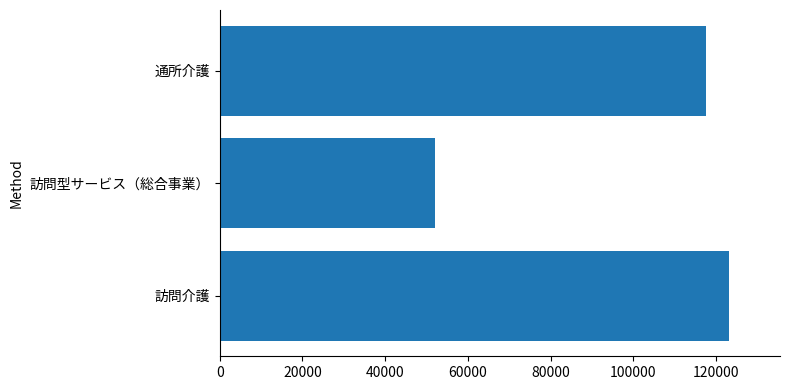

How many bars are there in total?

3